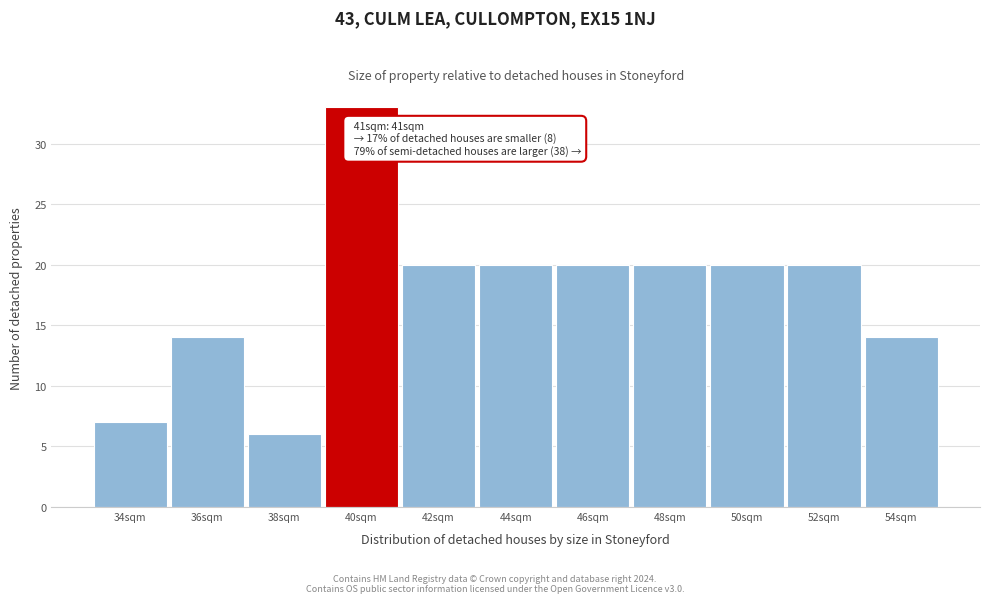

Reading left to right, extract all data points from this chart.

7	14	6	33	20	20	20	20	20	20	14